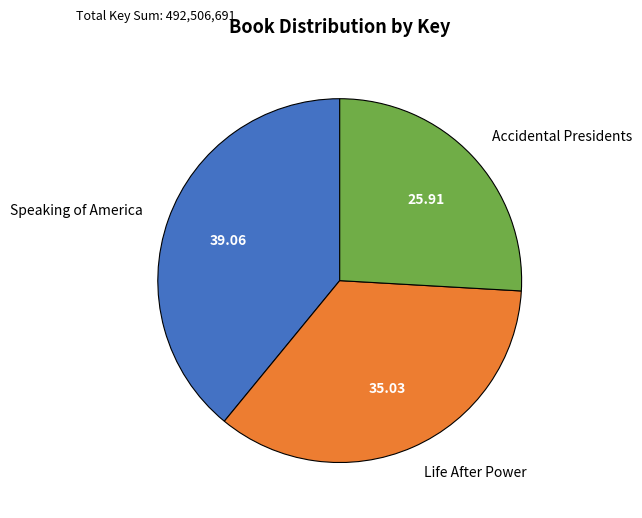

Approximately how many times larger is the value at Speaking of America compared to Accidental Presidents?

1.5